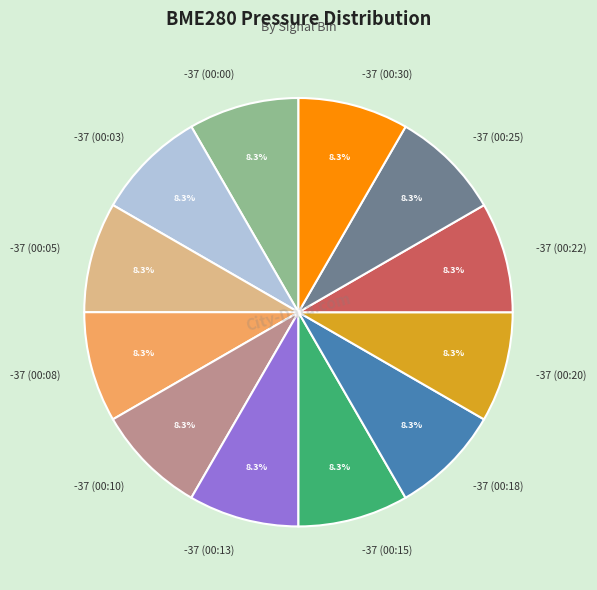

Does -37 (00:00) account for over 50% of the chart?

No